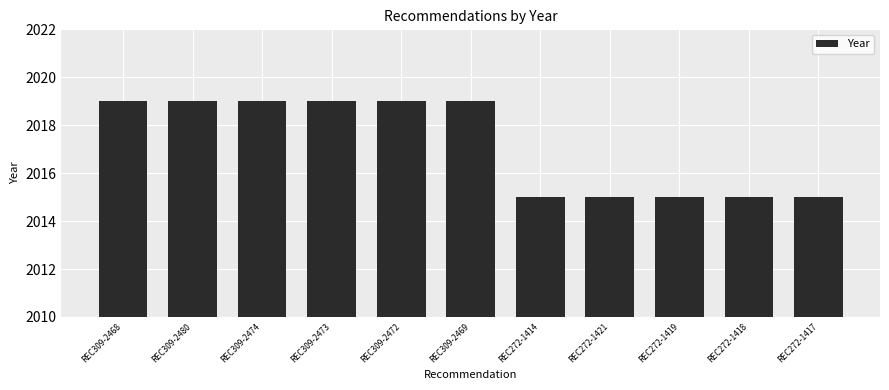

What is the greatest value displayed?

2019